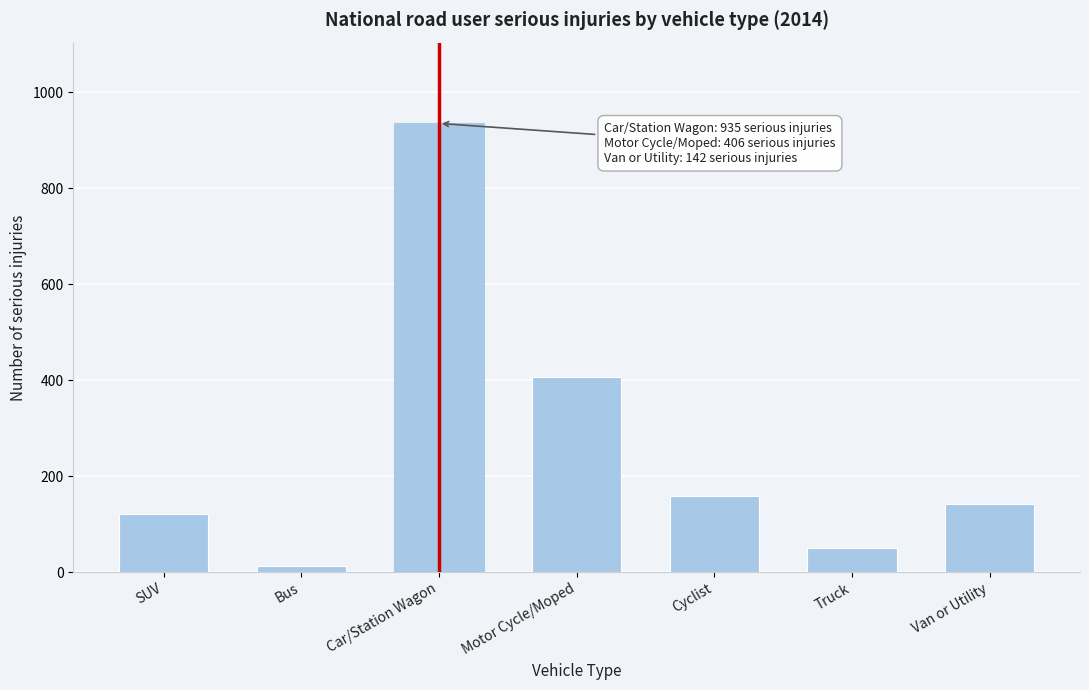

Reading left to right, list all the values displayed in this chart.

SUV=121	Bus=12	Car/Station Wagon=935	Motor Cycle/Moped=406	Cyclist=158	Truck=50	Van or Utility=142